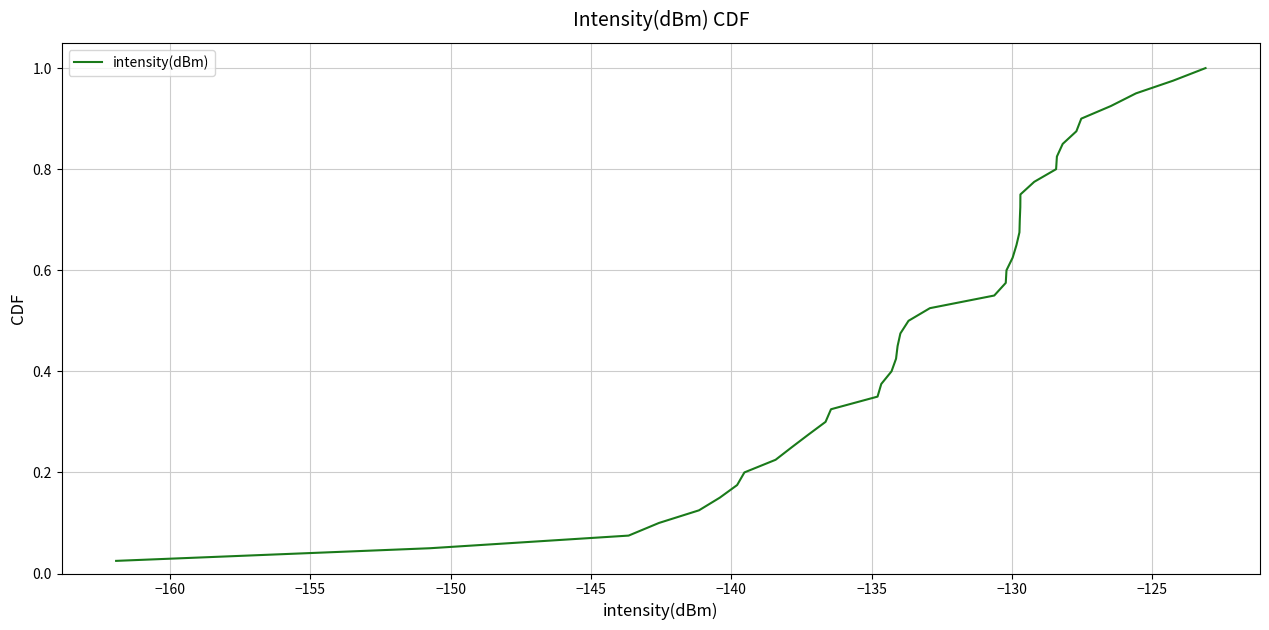

Does the chart have visible grid lines?

Yes